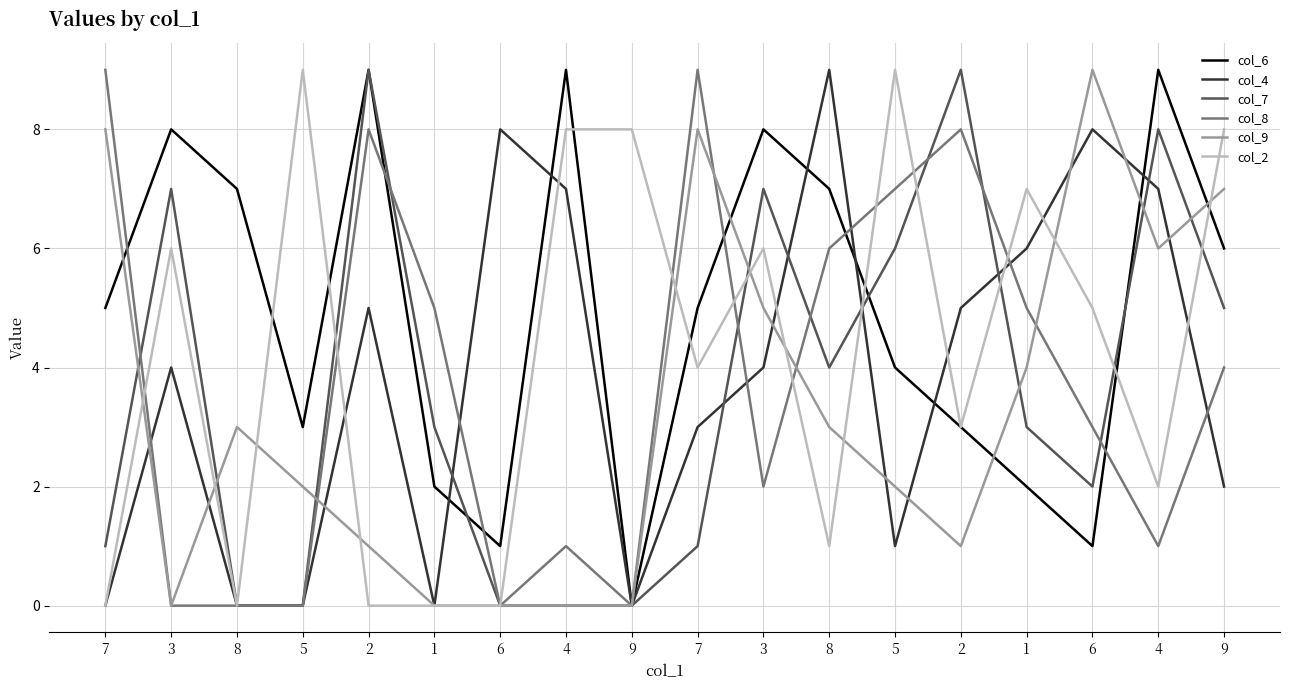

Reading right to left, what are all the values shown in this chart?

col_6: 6	9	1	2	3	4	7	8	5	0	9	1	2	9	3	7	8	5
col_4: 2	7	8	6	5	1	9	4	3	0	7	8	0	5	0	0	4	0
col_7: 5	8	2	3	9	6	4	7	1	0	0	0	3	9	0	0	7	1
col_8: 4	1	3	5	8	7	6	2	9	0	1	0	5	8	0	0	0	9
col_9: 7	6	9	4	1	2	3	5	8	0	0	0	0	1	2	3	0	8
col_2: 8	2	5	7	3	9	1	6	4	8	8	0	0	0	9	0	6	0